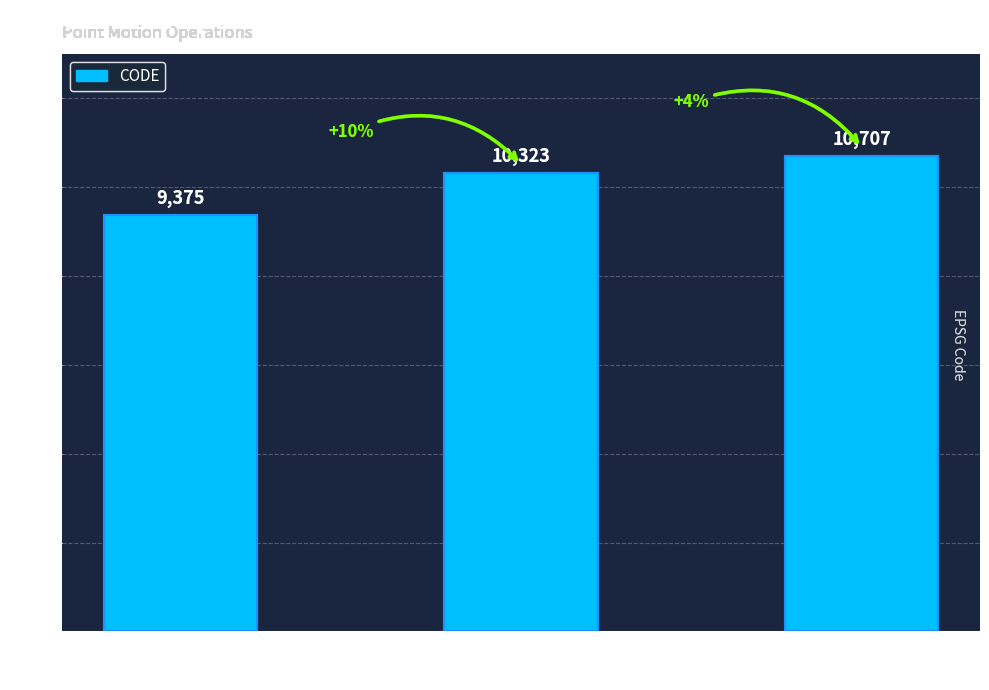

Where is the data nearest to the value 10041?

March 31,
2023